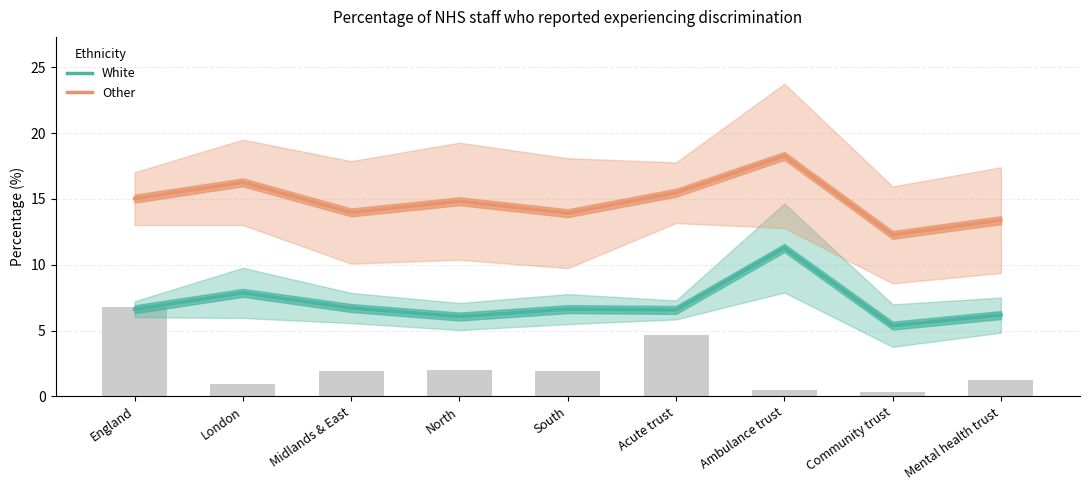

Reading left to right, transcribe all the data shown in this chart.

White: England=6.6	London=7.9	Midlands & East=6.7	North=6.1	South=6.6	Acute trust=6.6	Ambulance trust=11.3	Community trust=5.4	Mental health trust=6.2
Other: England=15.0	London=16.3	Midlands & East=14.0	North=14.8	South=13.9	Acute trust=15.5	Ambulance trust=18.3	Community trust=12.3	Mental health trust=13.4